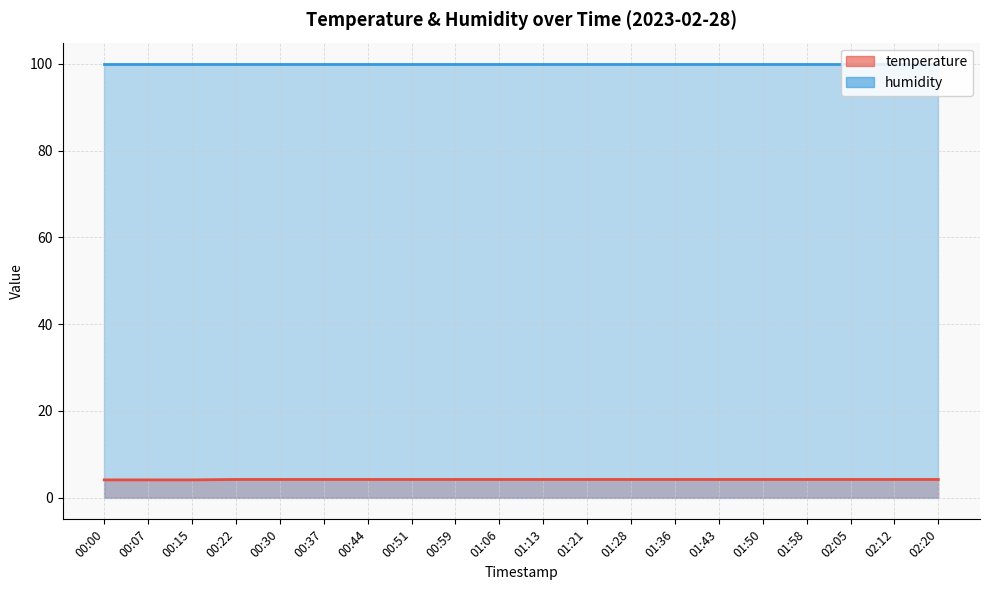

Where is the data nearest to the value 4?

00:00